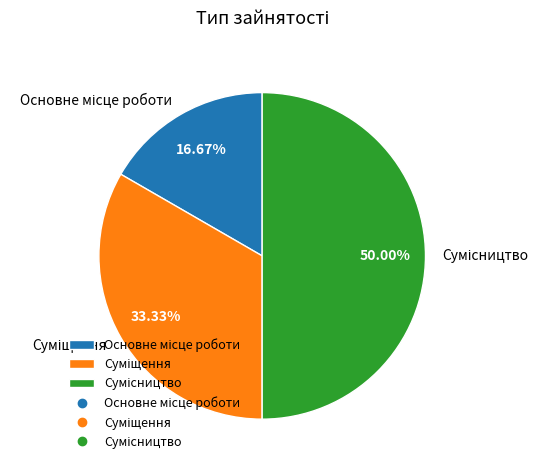

How many segments does this pie chart have?

3